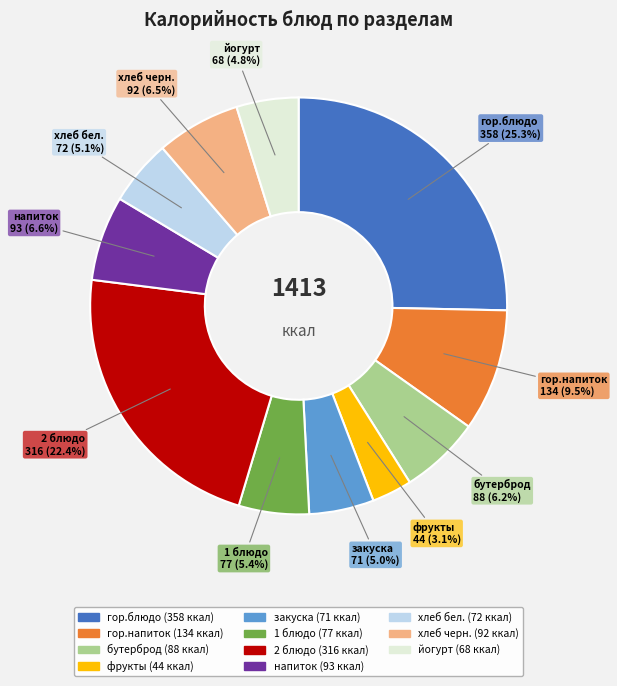

What percentage do йогурт and 2 блюдо together represent?

27.2%